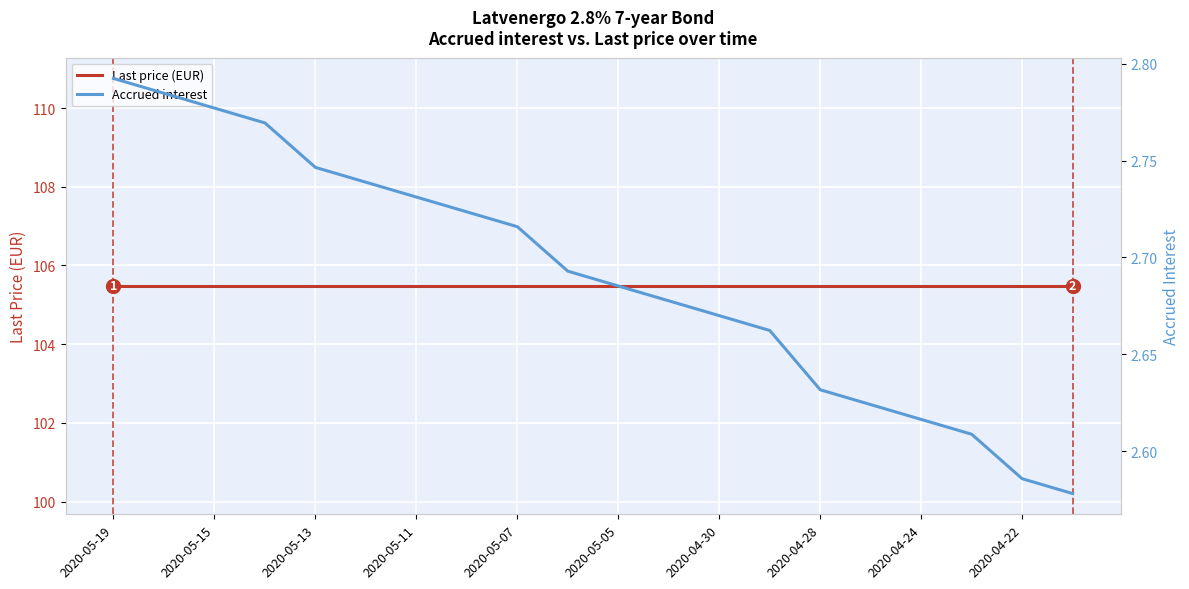

True or false: Accrued interest and Last price (EUR) cross at least once.

False